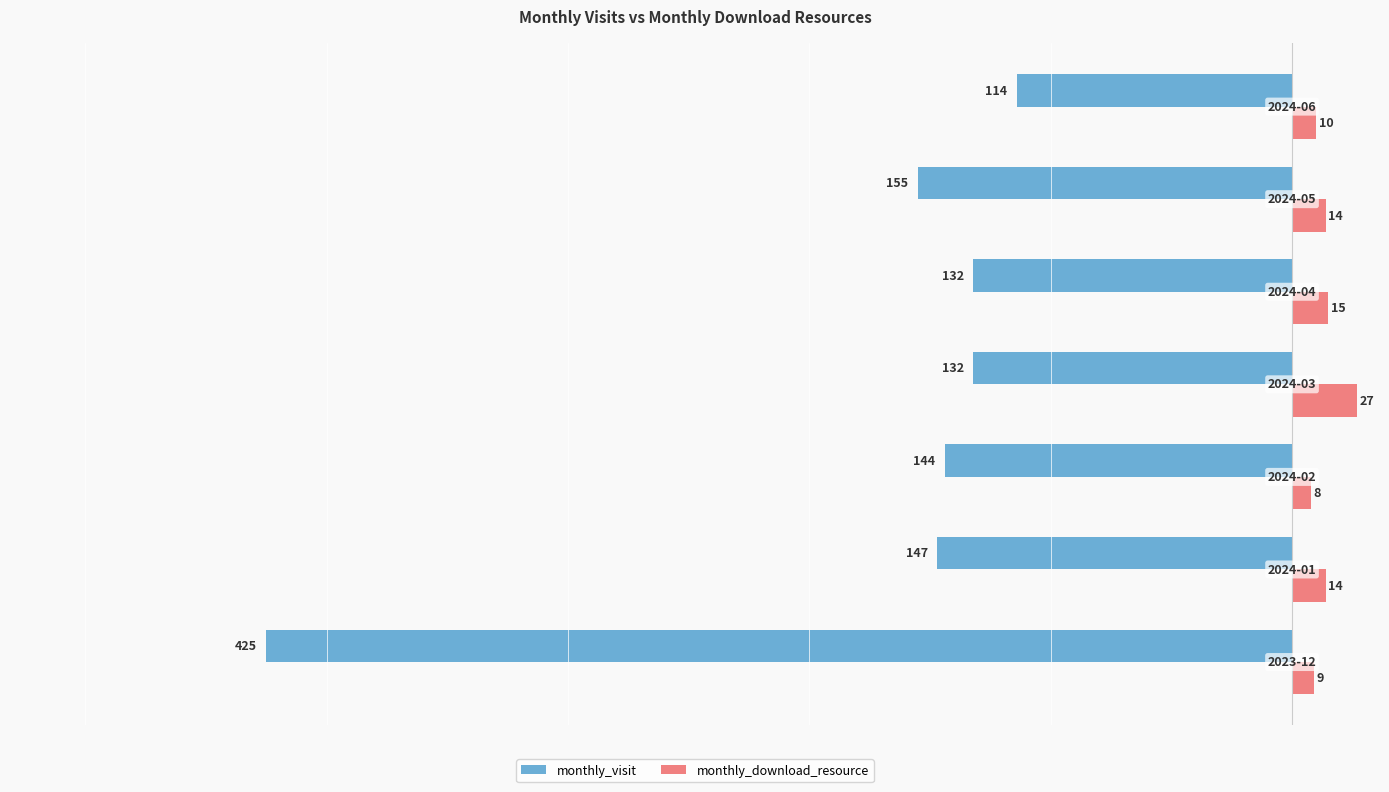

Which series has the largest total across all categories?

monthly_download_resource